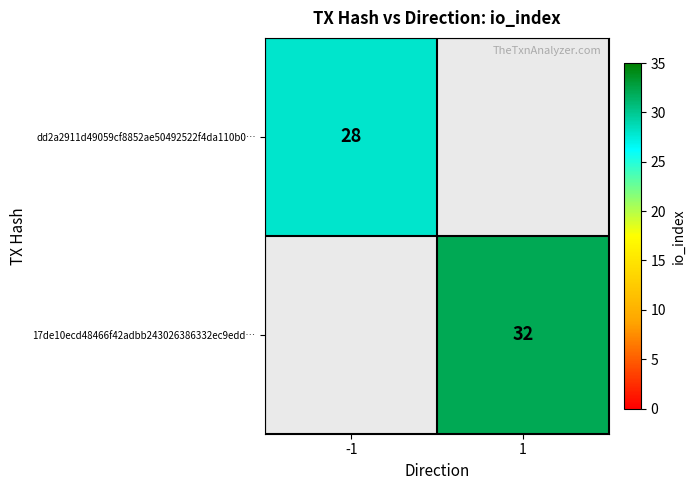

What is the greatest value displayed?

32